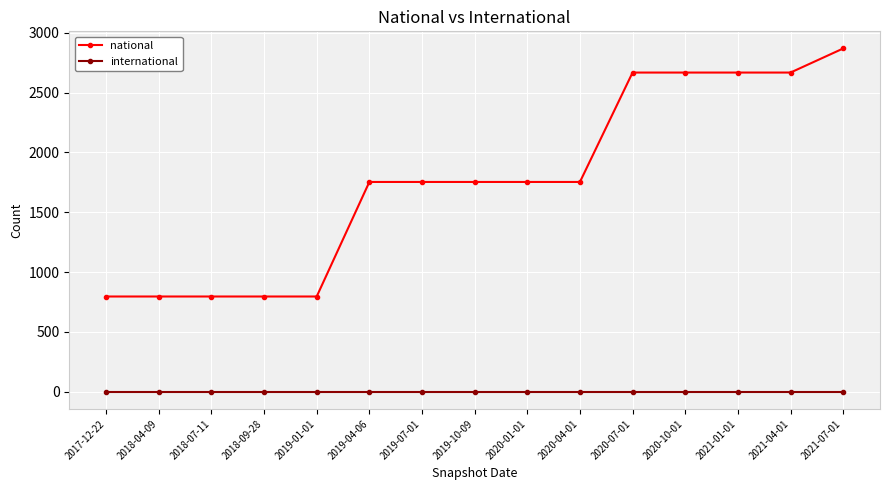

What is the difference between the highest and lowest values at 2019-10-09?

1753